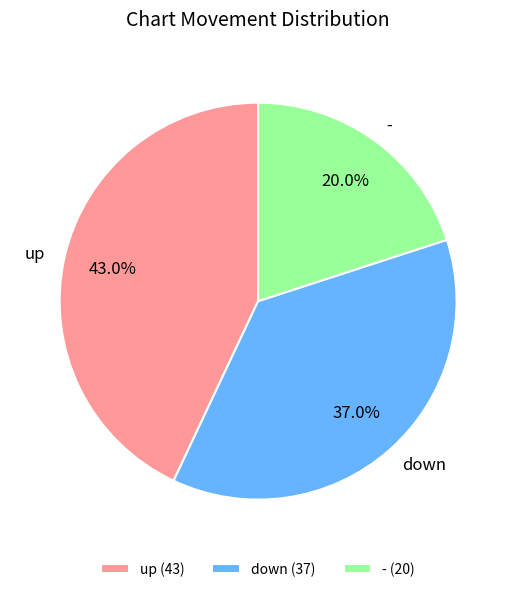

Rank the categories by value from lowest to highest.

-, down, up